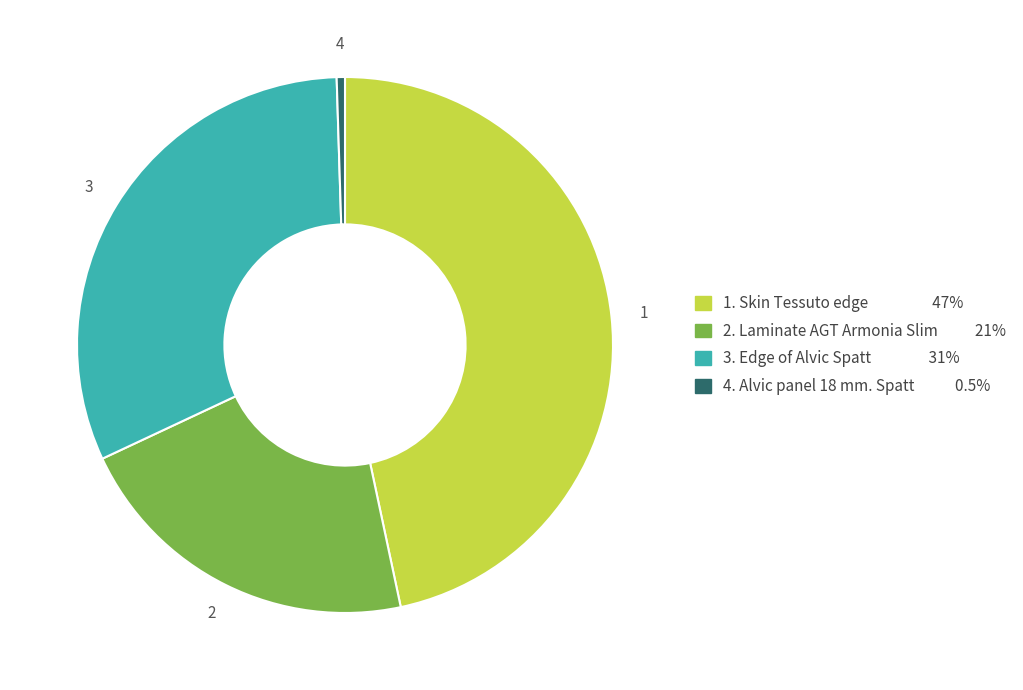

Is there a majority slice in this chart?

No